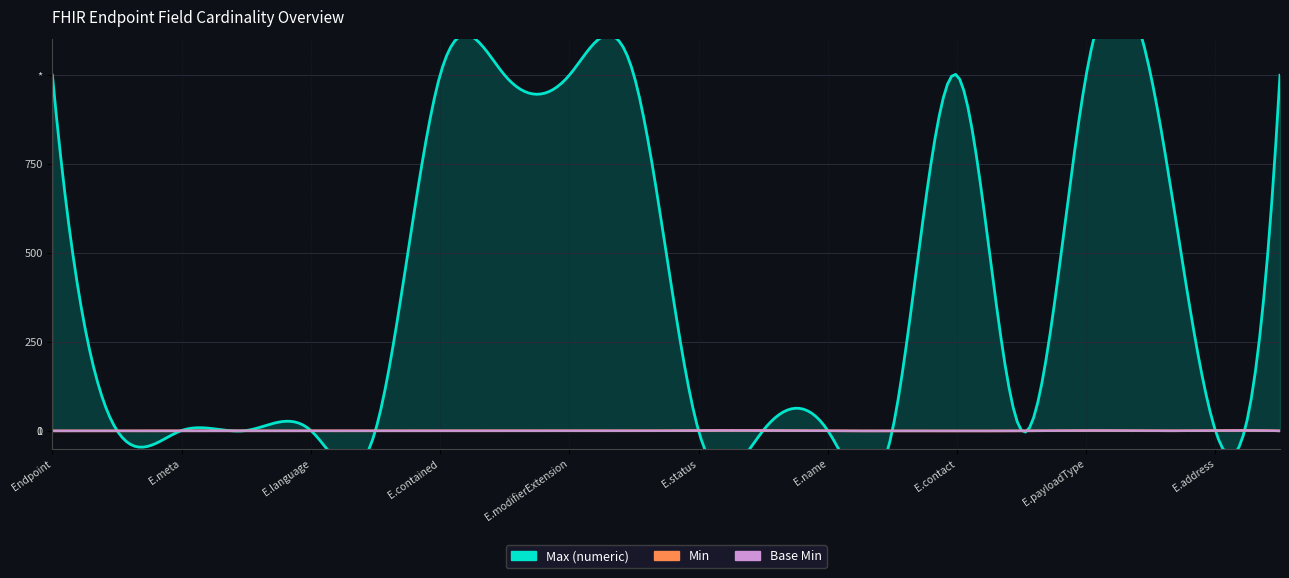

Count the number of data series in this chart.

3